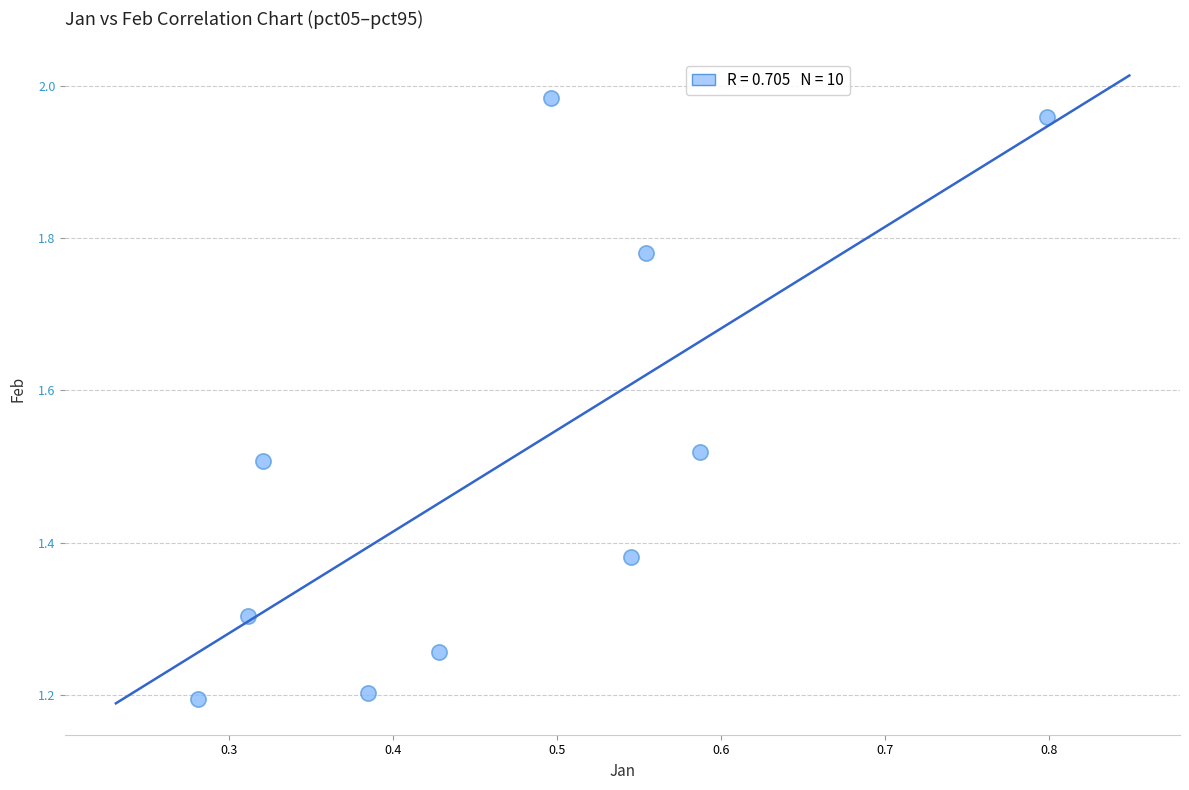

What is the average X value?

0.5